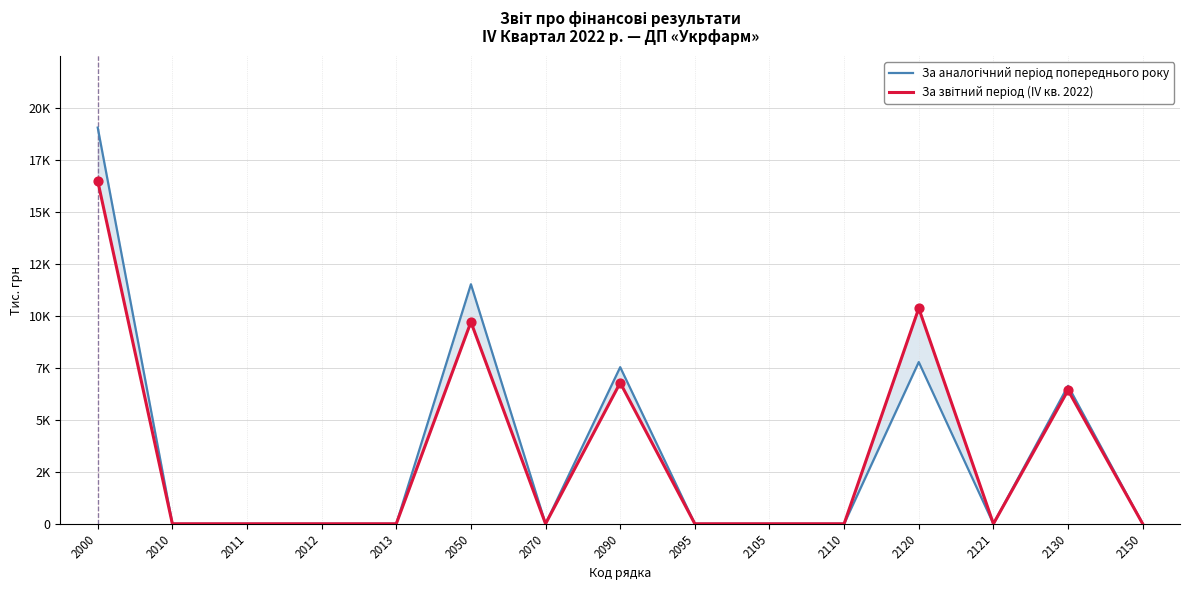

What are all the series names shown in the legend?

За аналогічний період попереднього року, За звітний період (IV кв. 2022)